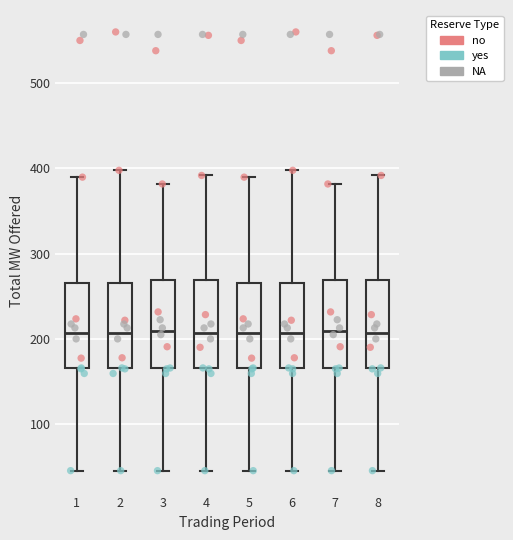

Where does the upper whisker of the box at x = 2 end on the y-axis? The values are not printed on the chart, so give them approximately, as read against the axis.

400